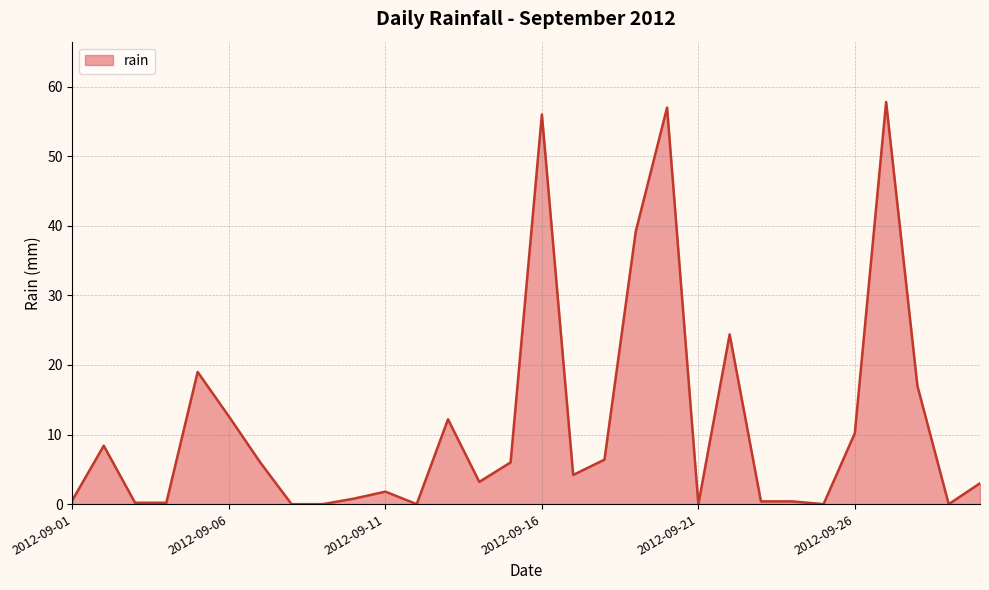

What is the maximum value shown in the chart?

57.8